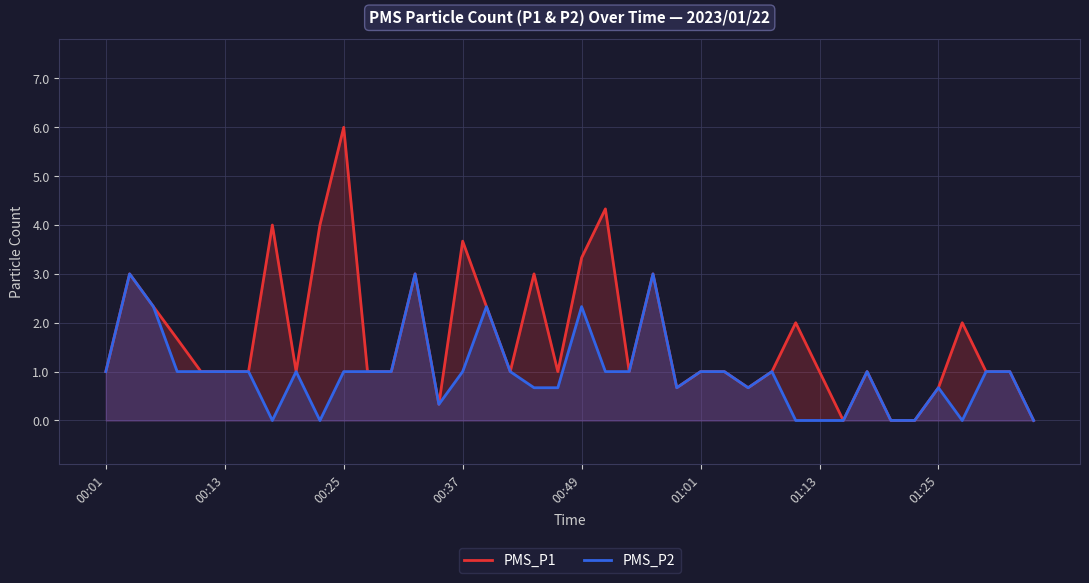

At 01:13, list the series in order from smallest to largest.

PMS_P2, PMS_P1